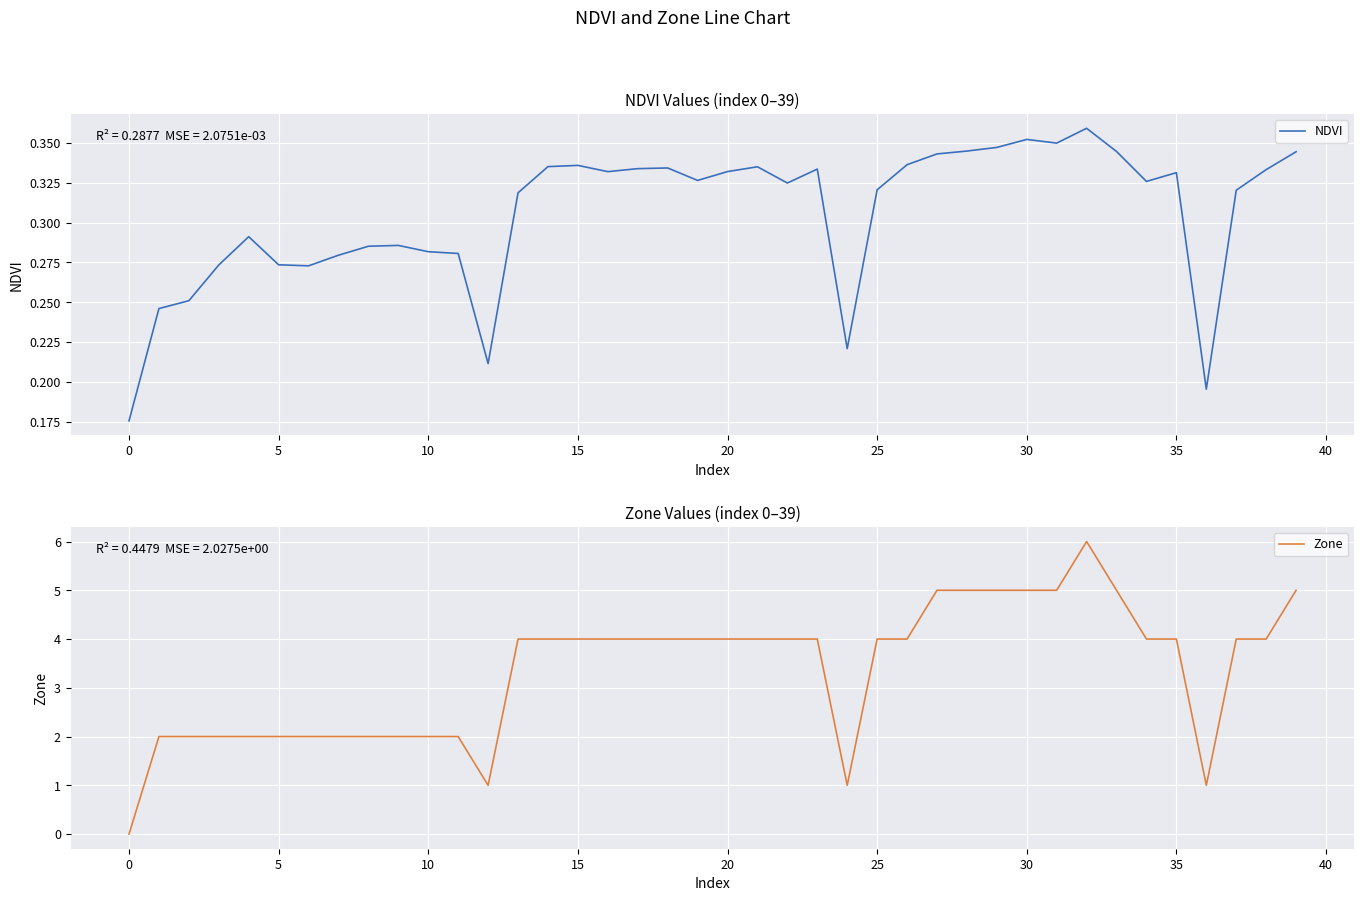

What is the highest value of the NDVI series?

0.4